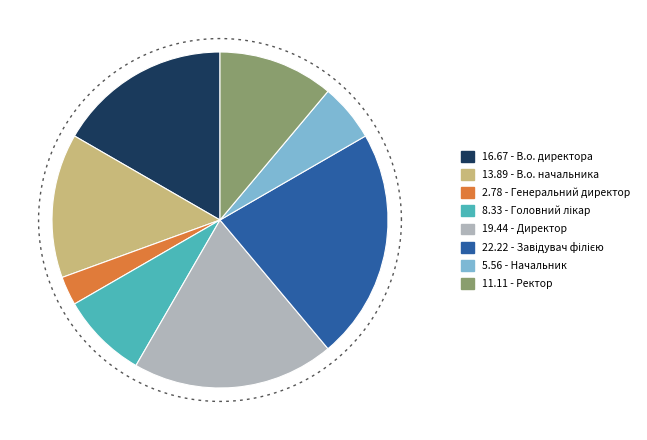

Is it true that В.о. директора is 17% of the pie?

True